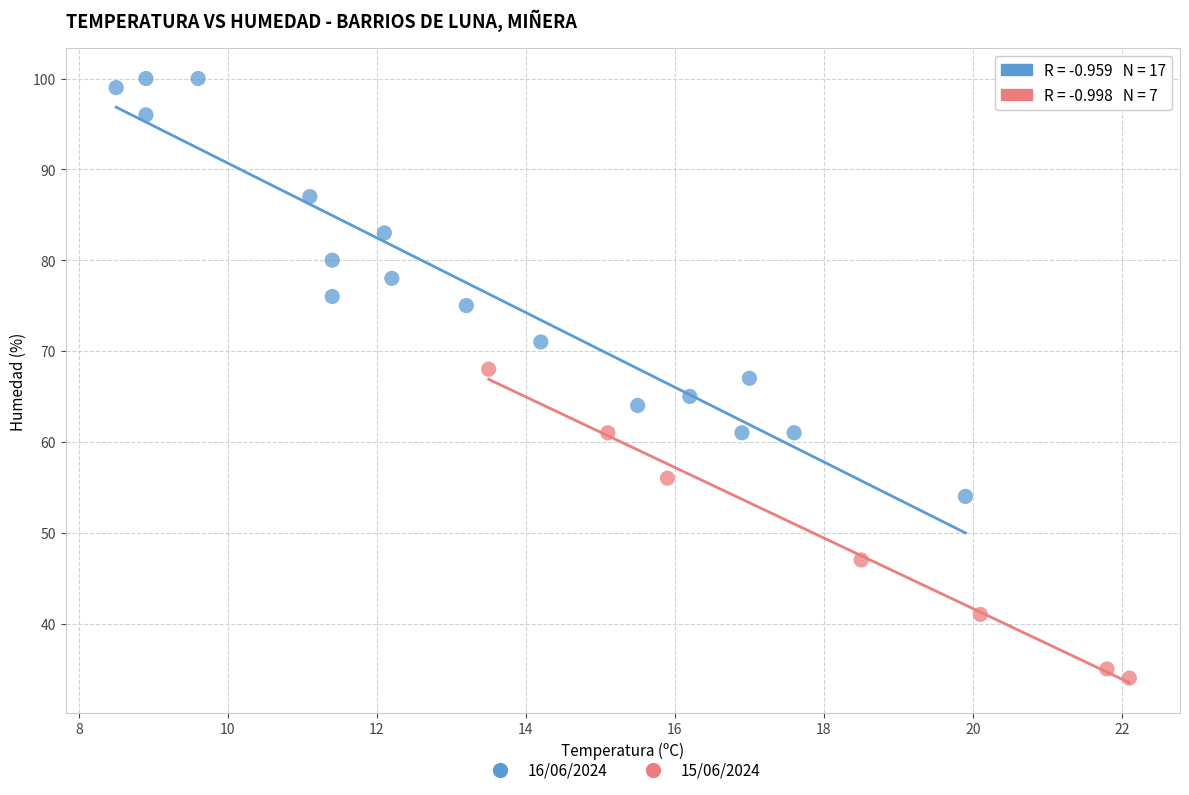

What are all the series names shown in the legend?

16/06/2024, 15/06/2024